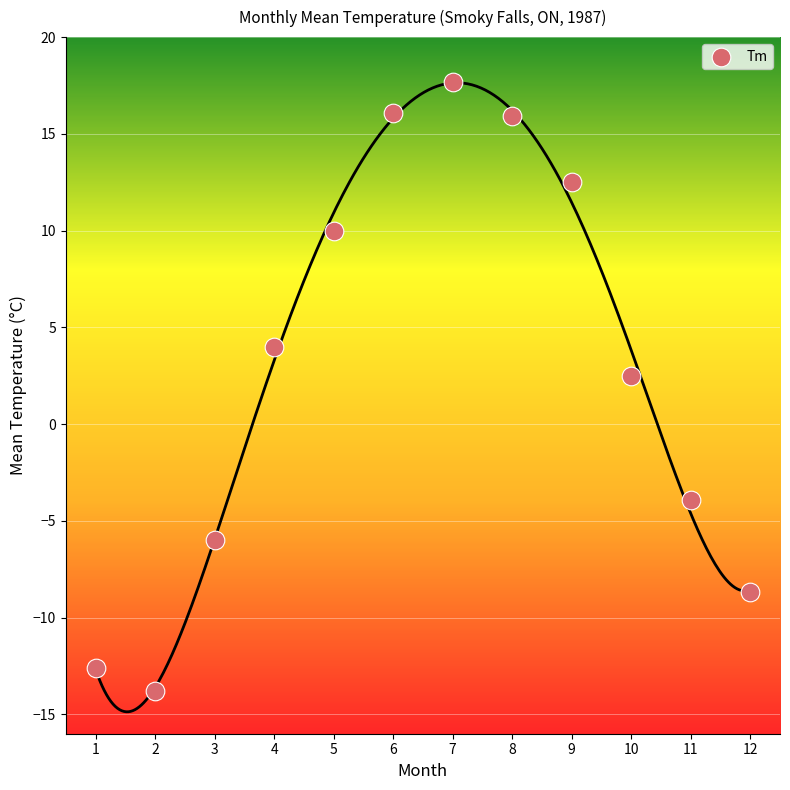

What is the range of Y values (max minus min)?

31.5